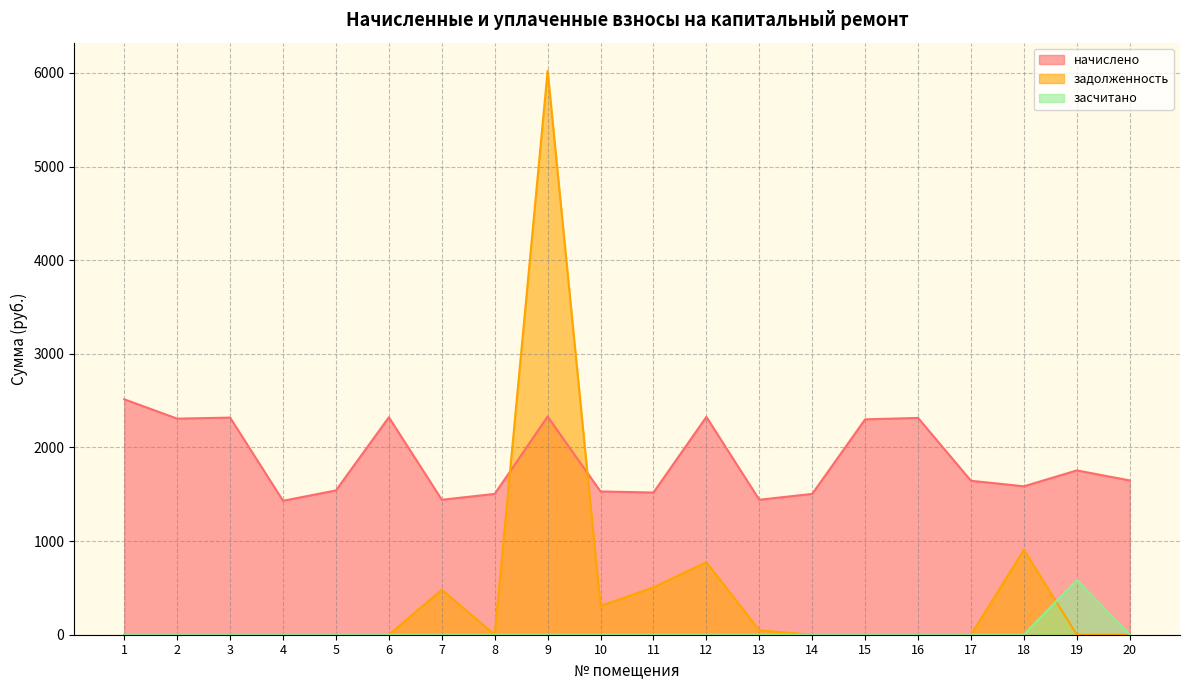

What is the difference between the maximum and second lowest values in the начислено series?

1072.9